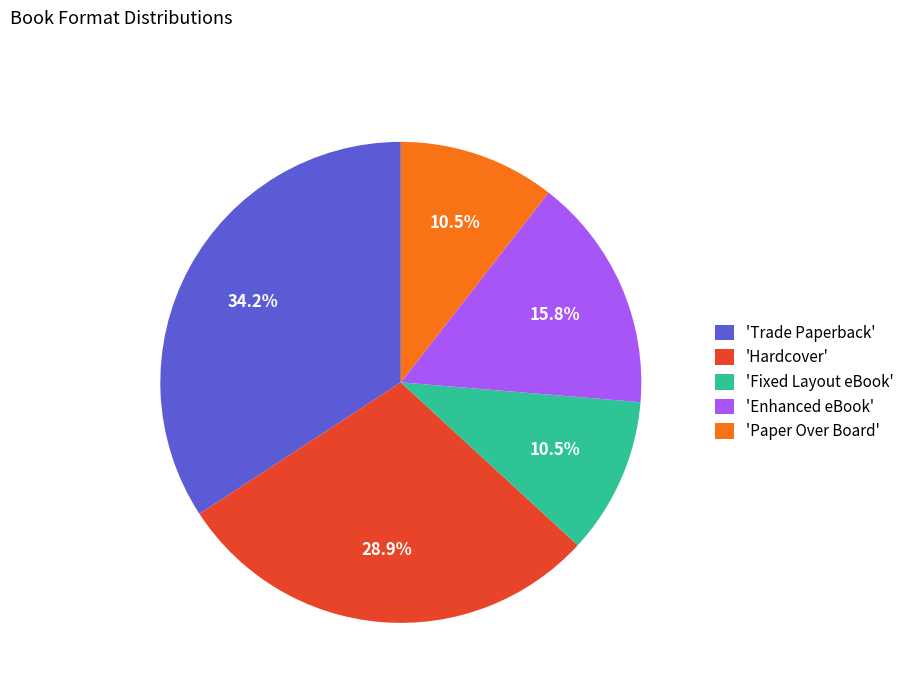

What is the largest slice in the pie chart?

'Trade Paperback'